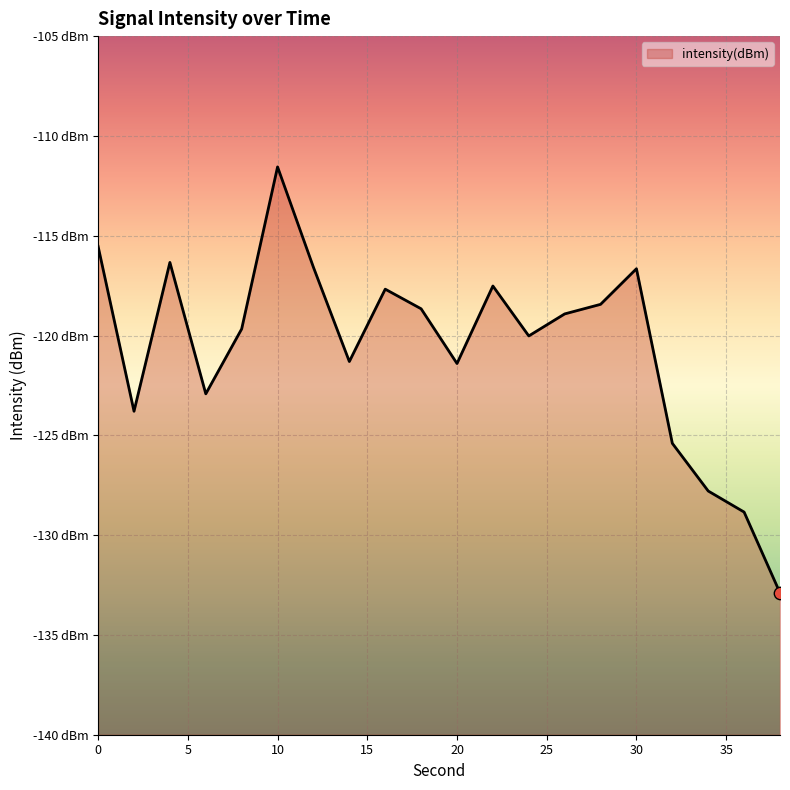

What is the change in value from 0 to 26?

-3.4